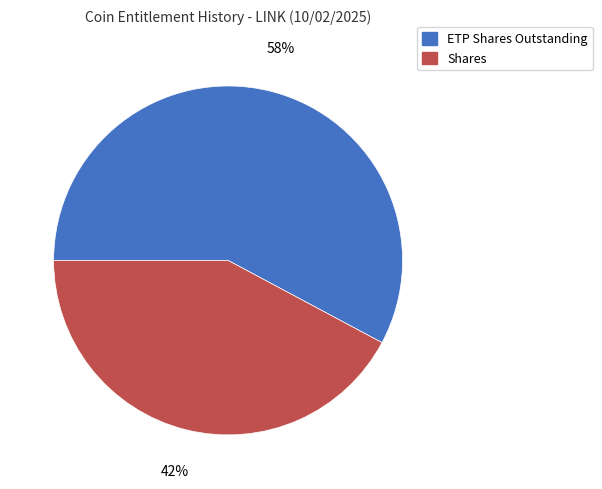

Is it true that Shares is 42% of the pie?

True